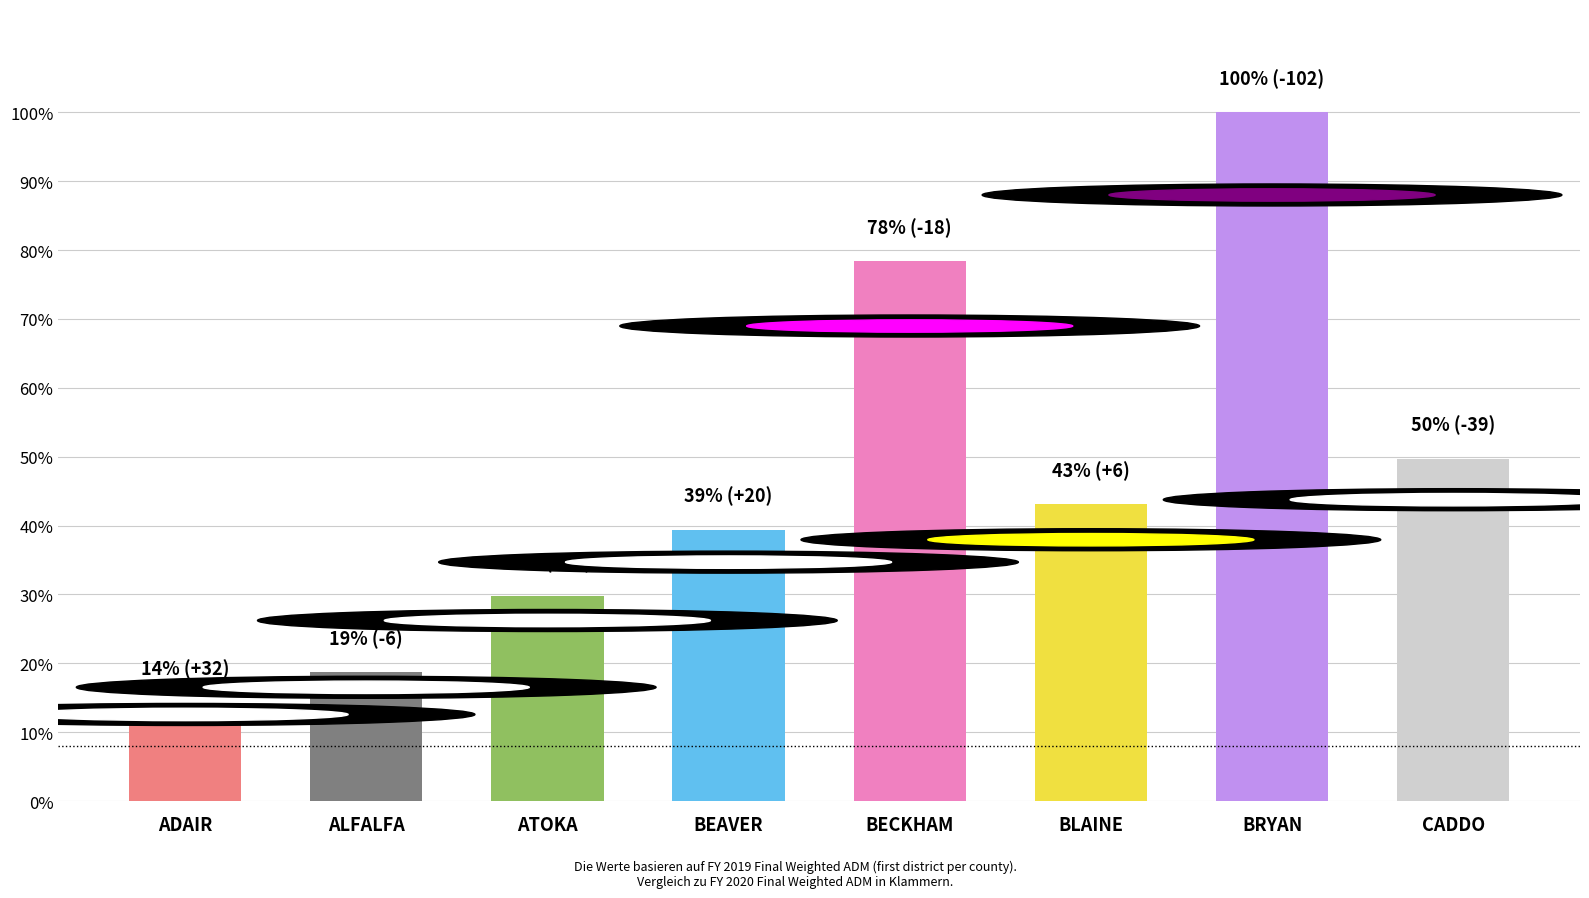

Reading left to right, what are all the values shown in this chart?

ADAIR=14.3	ALFALFA=18.8	ATOKA=29.8	BEAVER=39.4	BECKHAM=78.4	BLAINE=43.1	BRYAN=100.0	CADDO=49.7